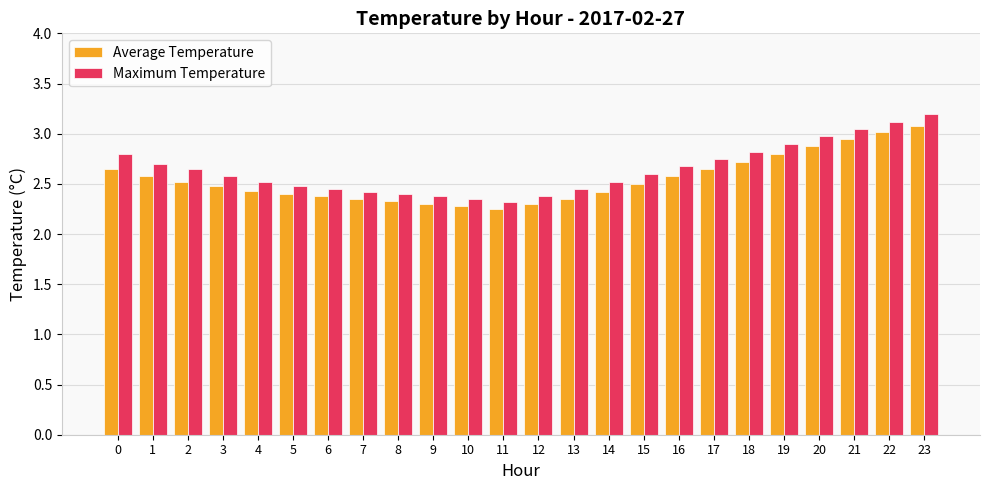

The Maximum Temperature series shows 2.4 at 10. True or false?

True